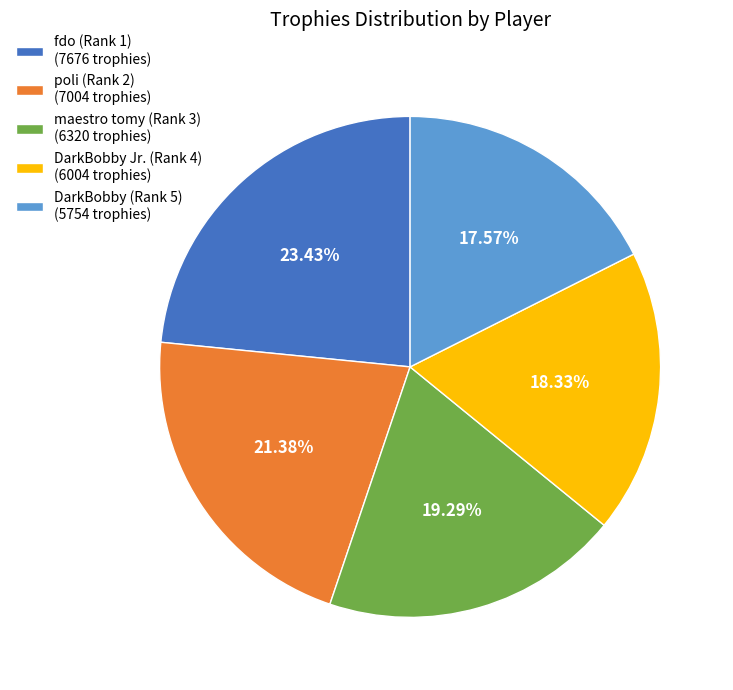

Combined, do fdo (Rank 1) and poli (Rank 2) account for over 50%?

No